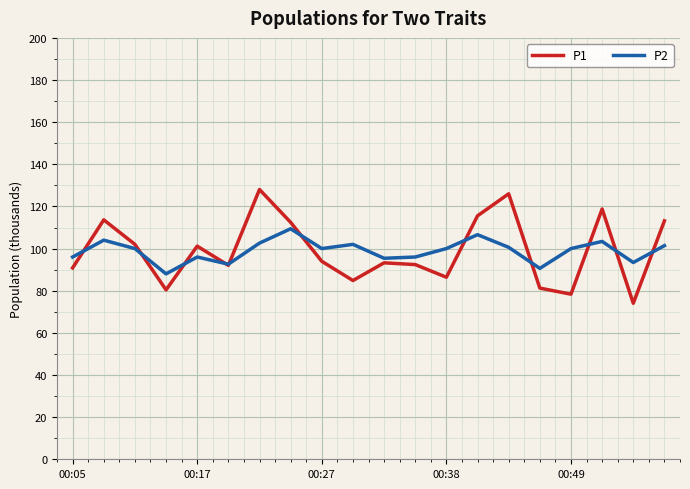

Which series has the largest range (max minus min)?

P1